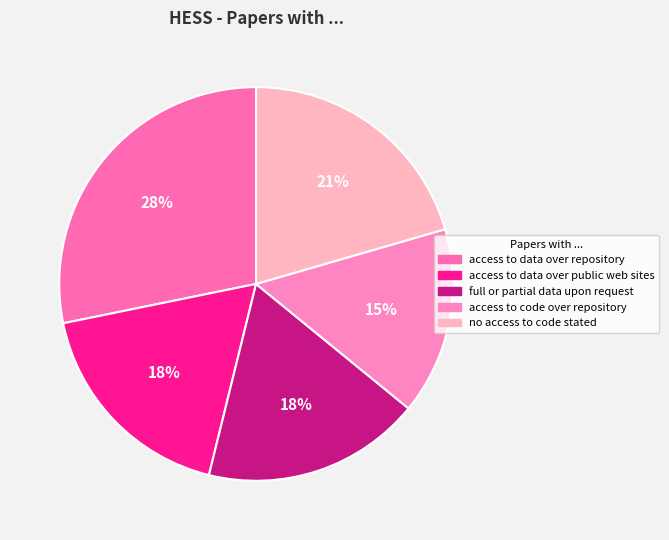

Is there a majority slice in this chart?

No